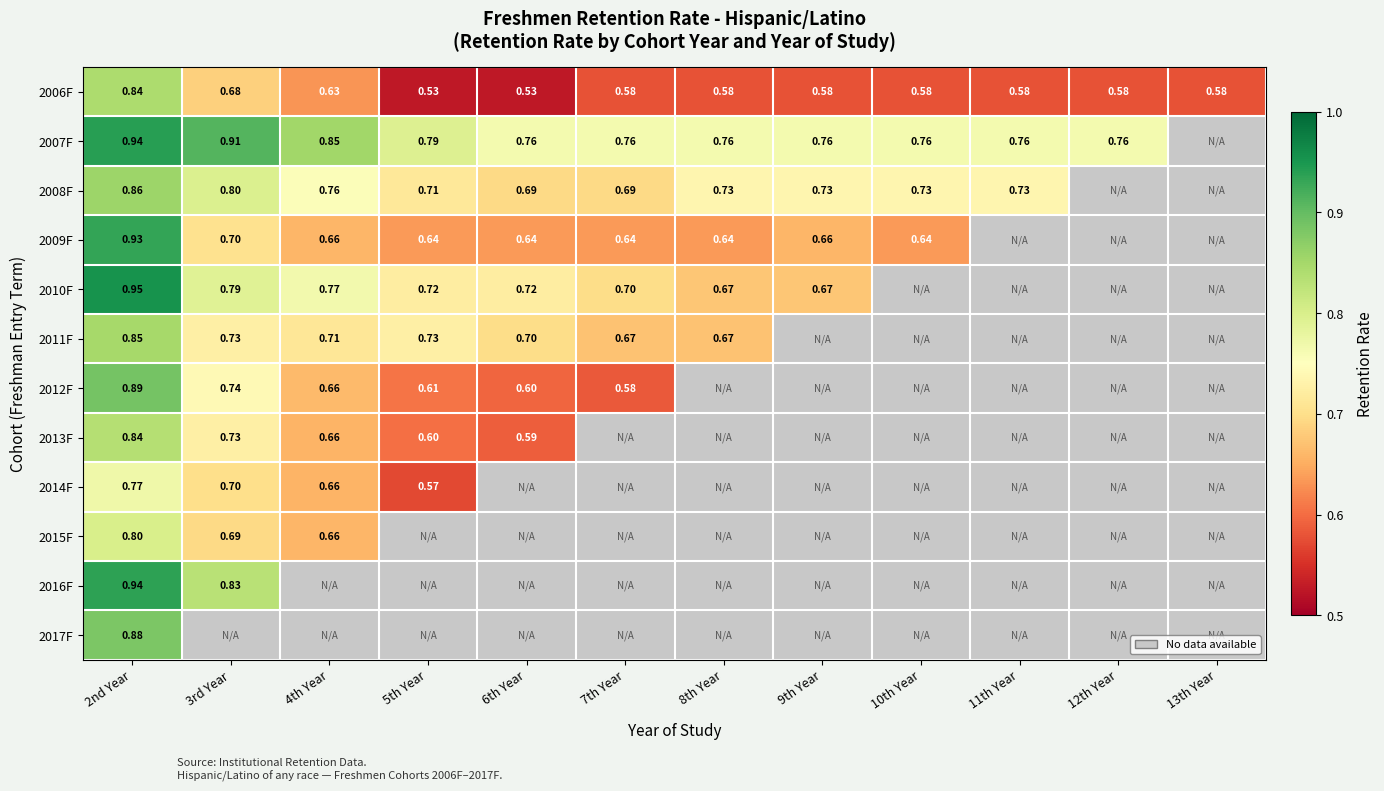

Read the 2013F value at 2nd Year.

0.8